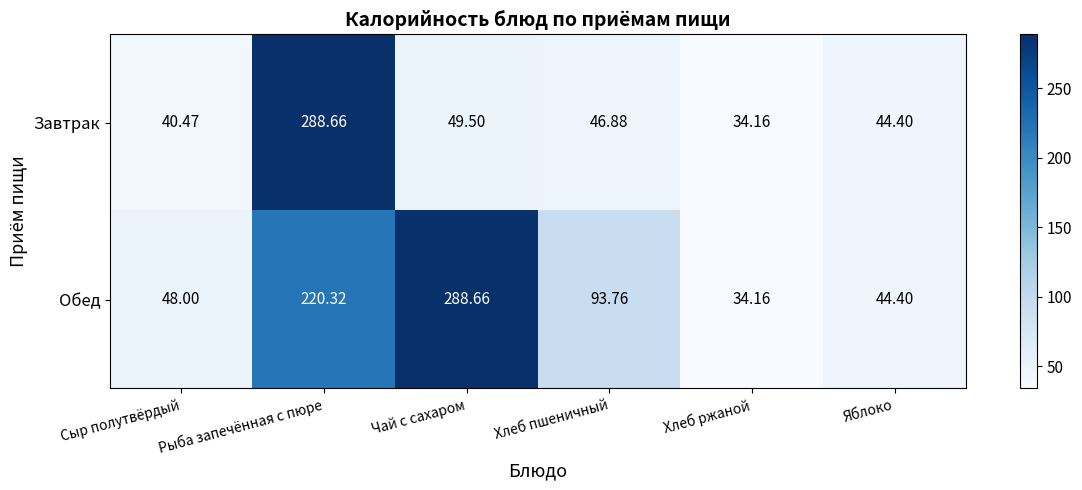

At which label is Завтрак closest to 161?

Чай с сахаром